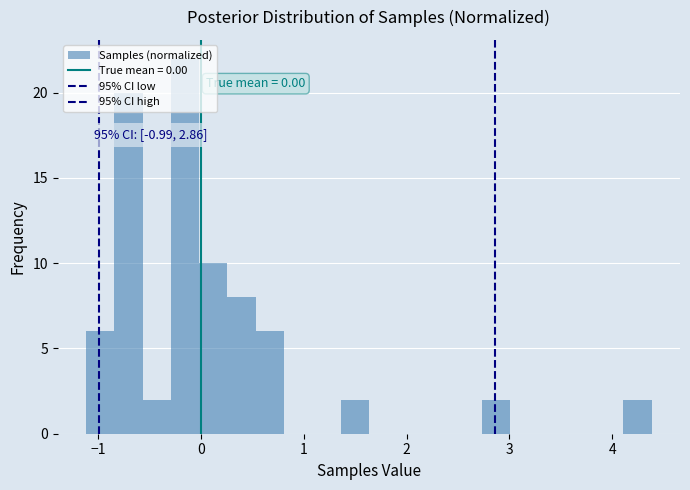

Around what value on the x-axis is the tallest bar? Give the approximate position of its centre, as read against the axis.

-0.2